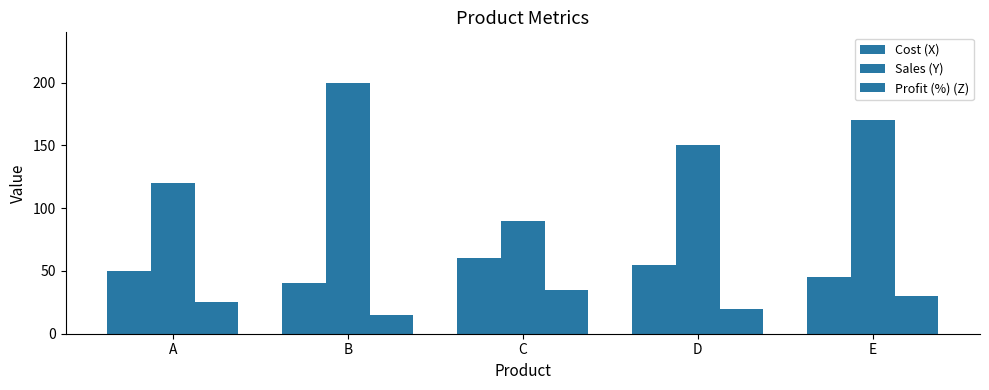

How many categories are shown in the chart?

5